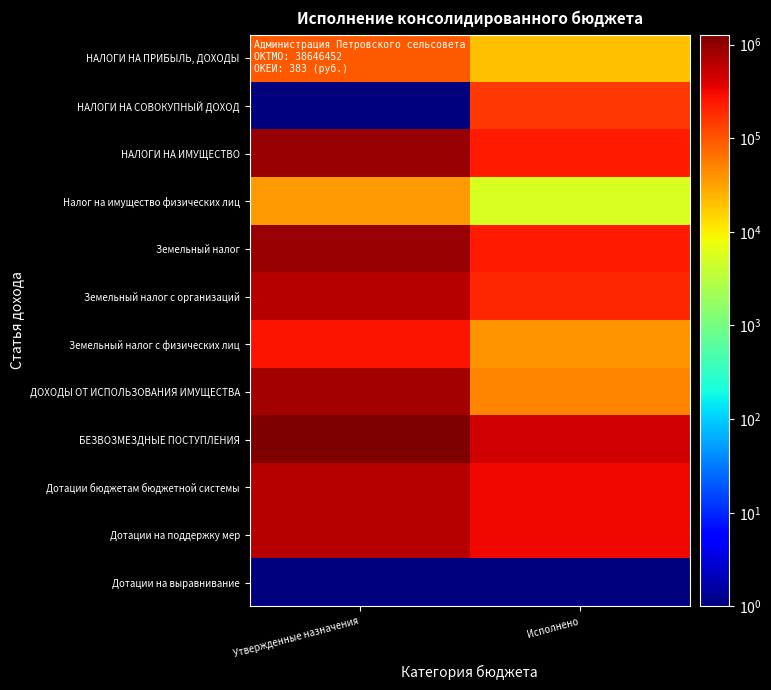

At how many categories does at least one series exceed 1140905?

1